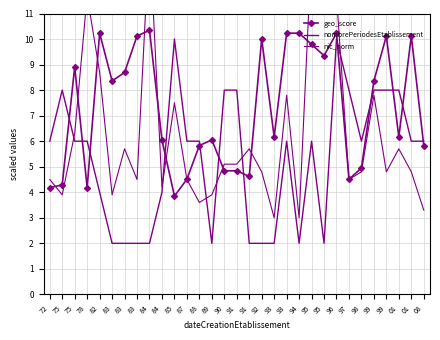

Is the value of geo_score at 87 greater than the value of nic_norm at 93?

Yes